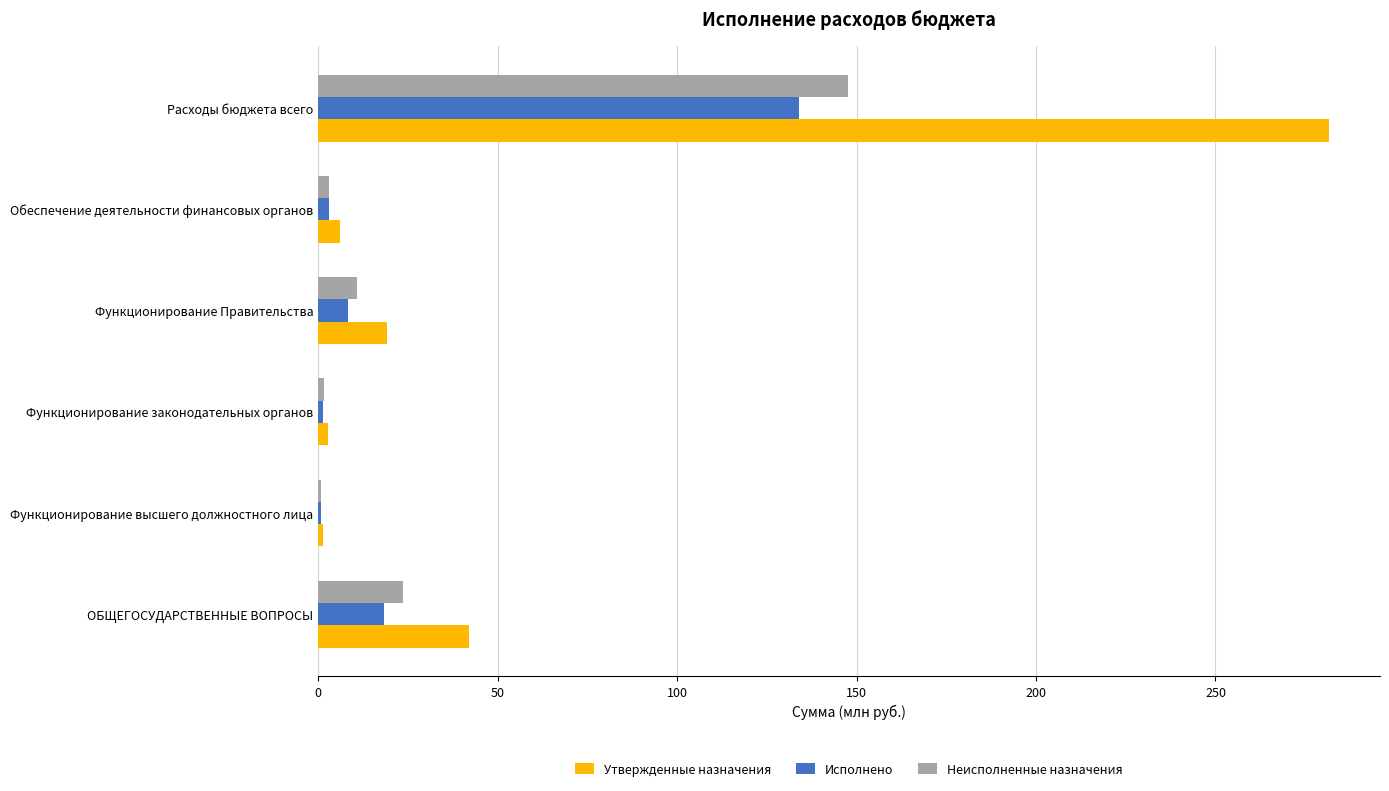

Which series has the largest total across all categories?

Утвержденные назначения